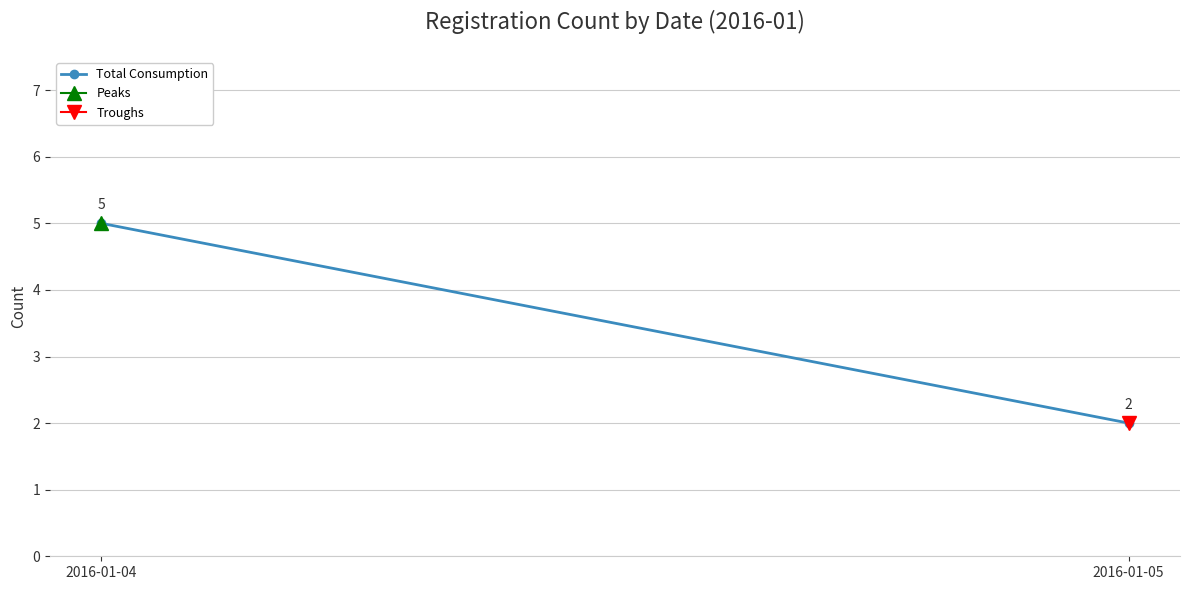

What is the change in value from 2016-01-04 to 2016-01-05?

-3